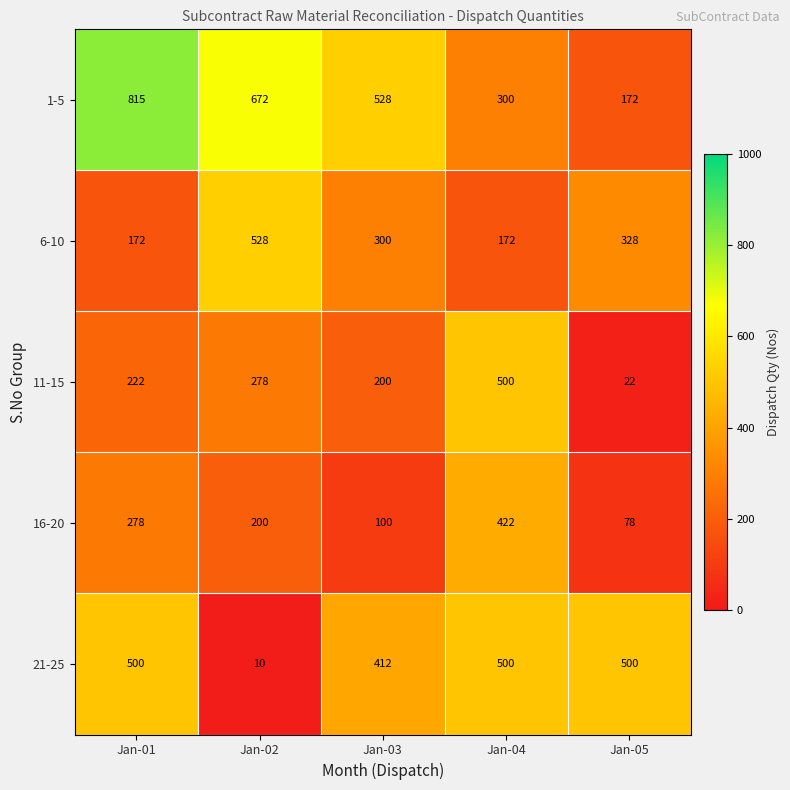

Between Jan-04 and Jan-05, which series saw the biggest shift?

11-15